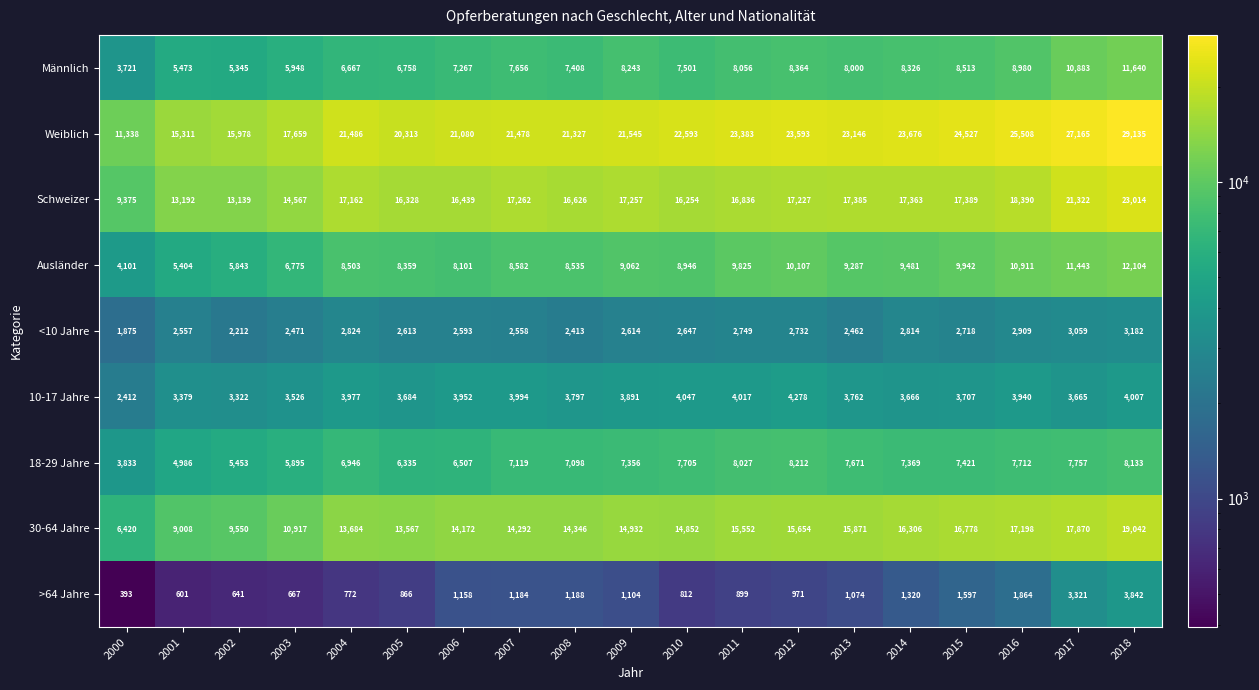

What is the total value across all series at 2002?

61483